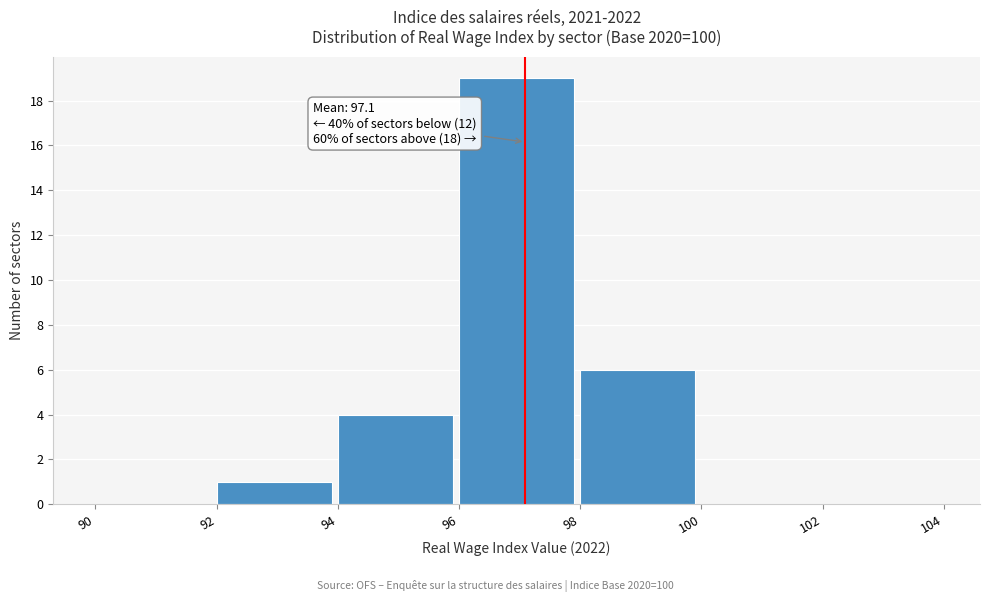

Over which range of the x-axis is the bar tallest?

96 to 98